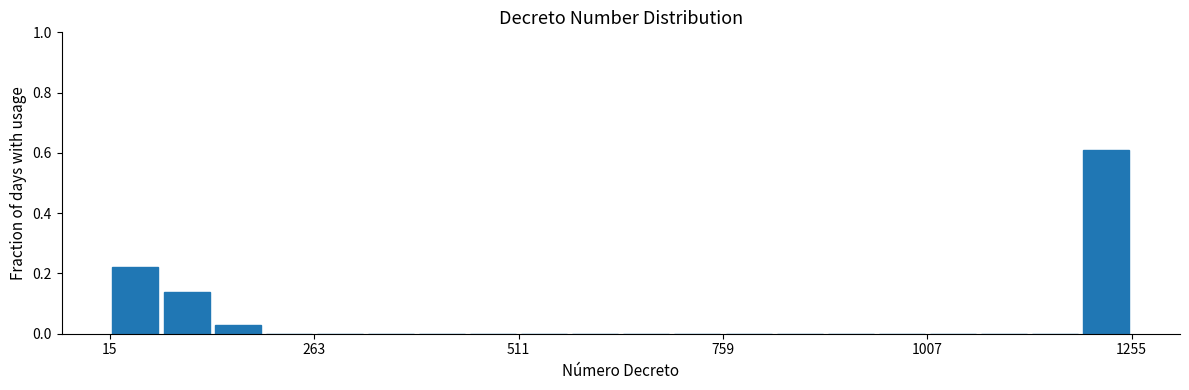

Around what value on the x-axis is the tallest bar? Give the approximate position of its centre, as read against the axis.

1200